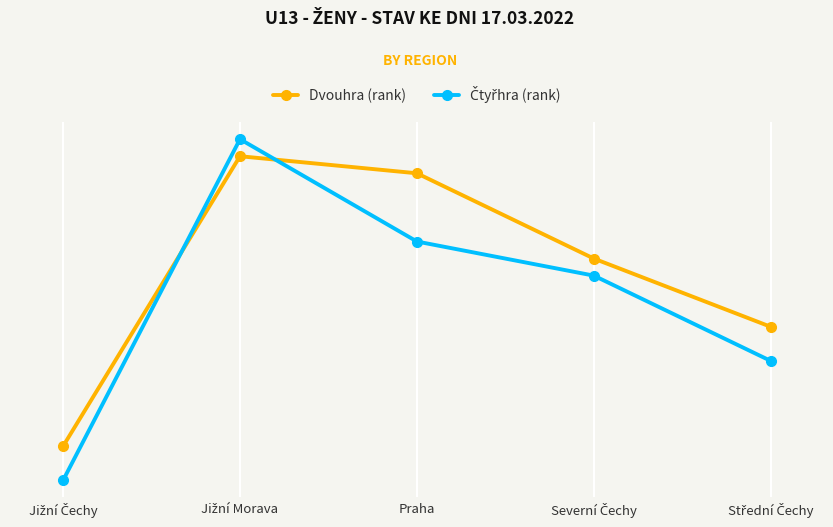

What is the average value of the Dvouhra (rank) series?

10